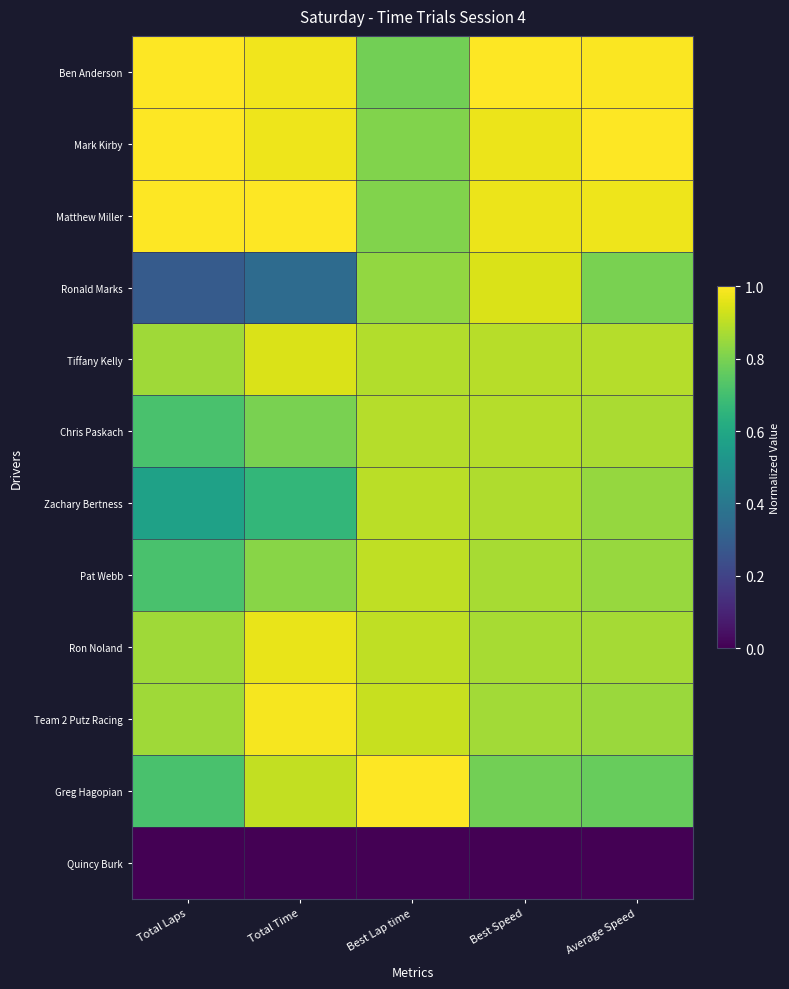

How many series are shown in this chart?

12